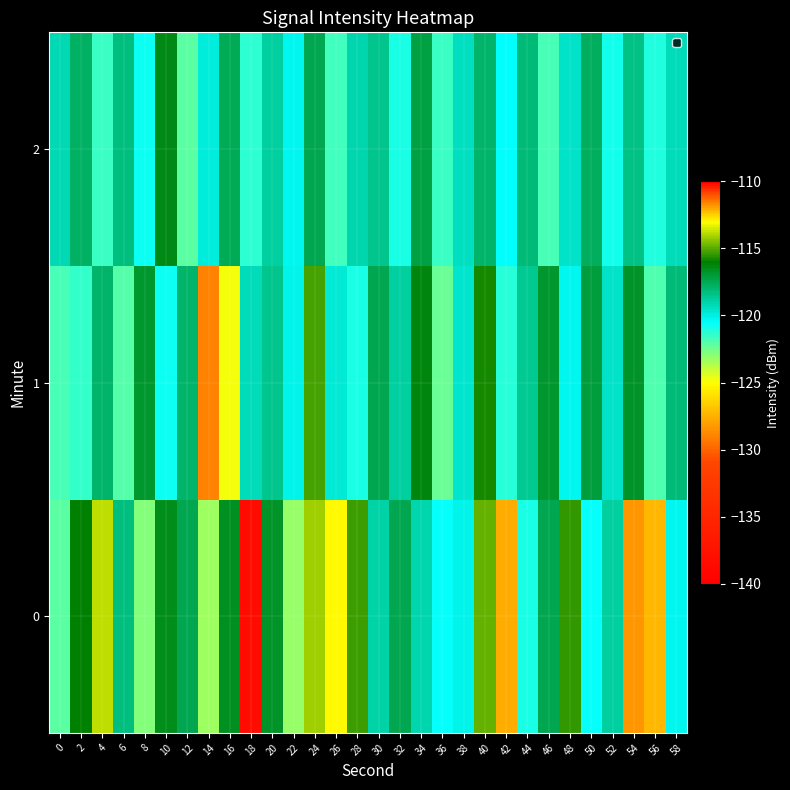

Reading left to right, list all the values displayed in this chart.

0: 0=-122.2	2=-116.1	4=-113.8	6=-118.3	8=-122.8	10=-116.5	12=-117.5	14=-123.3	16=-116.6	18=-138.4	20=-116.8	22=-123.1	24=-114.1	26=-112.9	28=-115.3	30=-119.0	32=-117.5	34=-119.1	36=-120.6	38=-120.1	40=-114.9	42=-127.7	44=-120.9	46=-117.4	48=-115.5	50=-120.6	52=-118.9	54=-111.8	56=-127.2	58=-120.3
1: 0=-121.8	2=-121.4	4=-117.9	6=-122.0	8=-116.8	10=-120.8	12=-117.9	14=-111.6	16=-124.8	18=-119.4	20=-118.5	22=-120.1	24=-115.2	26=-119.8	28=-121.0	30=-117.5	32=-118.9	34=-116.3	36=-122.4	38=-119.7	40=-115.8	42=-121.2	44=-118.6	46=-116.9	48=-120.3	50=-117.1	52=-119.5	54=-116.7	56=-121.9	58=-118.2
2: 0=-119.2	2=-117.8	4=-121.5	6=-118.3	8=-120.7	10=-116.4	12=-122.1	14=-119.9	16=-117.6	18=-121.3	20=-118.8	22=-120.2	24=-117.4	26=-121.7	28=-119.1	30=-118.5	32=-120.9	34=-117.2	36=-121.6	38=-119.4	40=-117.9	42=-120.5	44=-118.1	46=-121.8	48=-119.6	50=-117.7	52=-120.8	54=-118.4	56=-121.1	58=-119.3